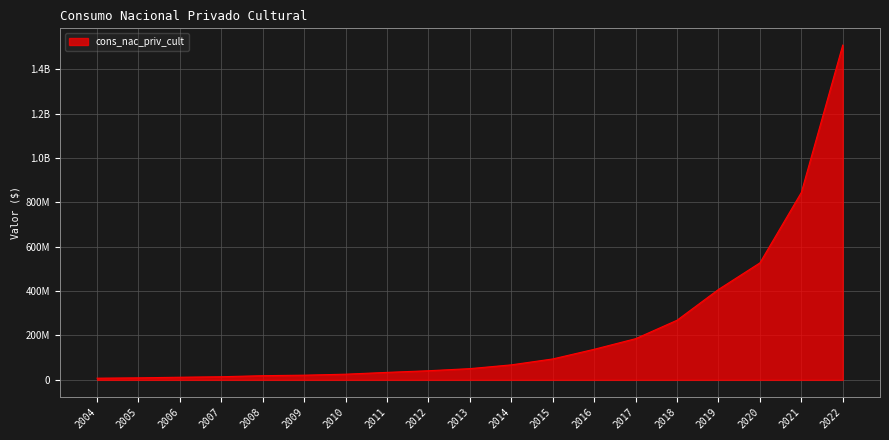

What is the change in value from 2013 to 2018?

+218119738